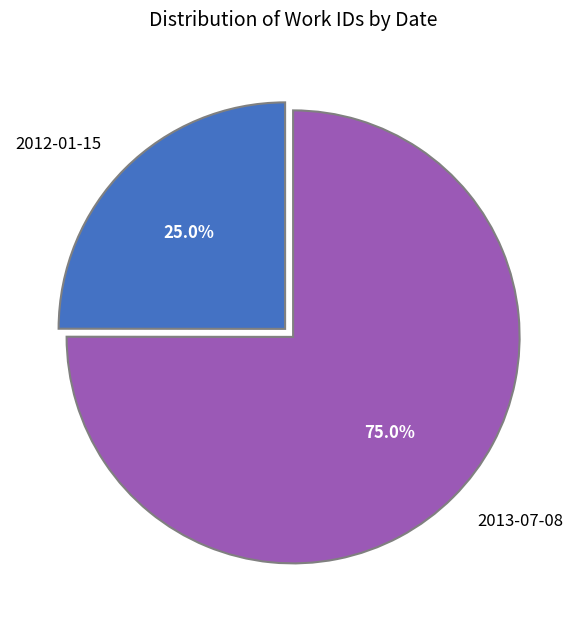

What percentage do 2013-07-08 and 2012-01-15 together represent?

100.0%